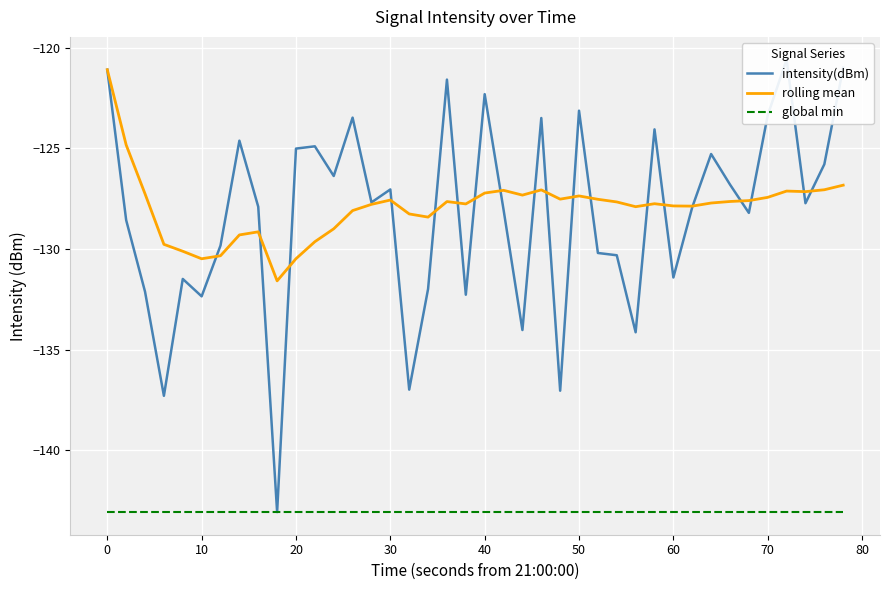

What is the minimum value for global min?

-143.1